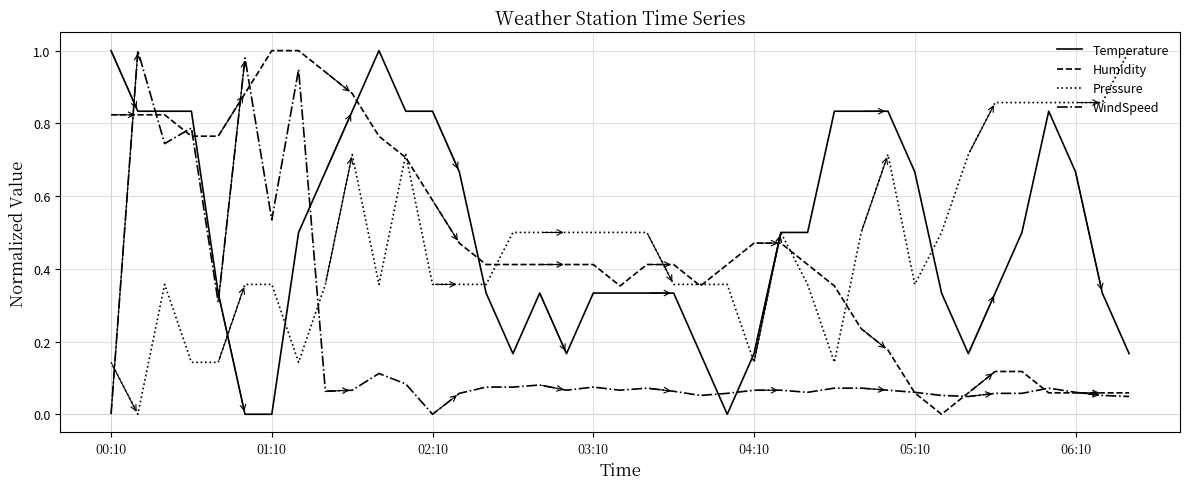

What are all the series names shown in the legend?

Temperature, Humidity, Pressure, WindSpeed